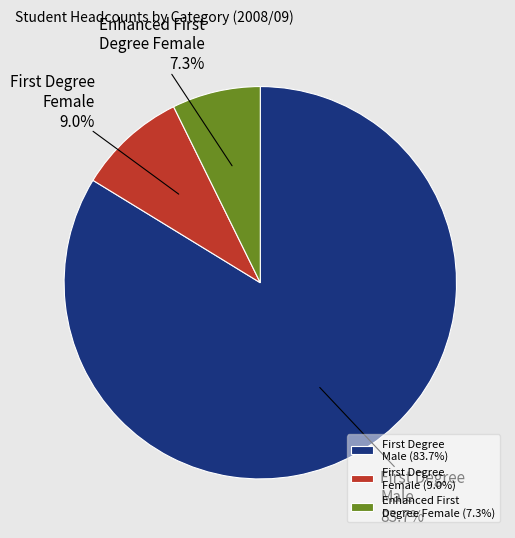

To the nearest percent, what is the difference between the largest and smallest slice percentages?

76%